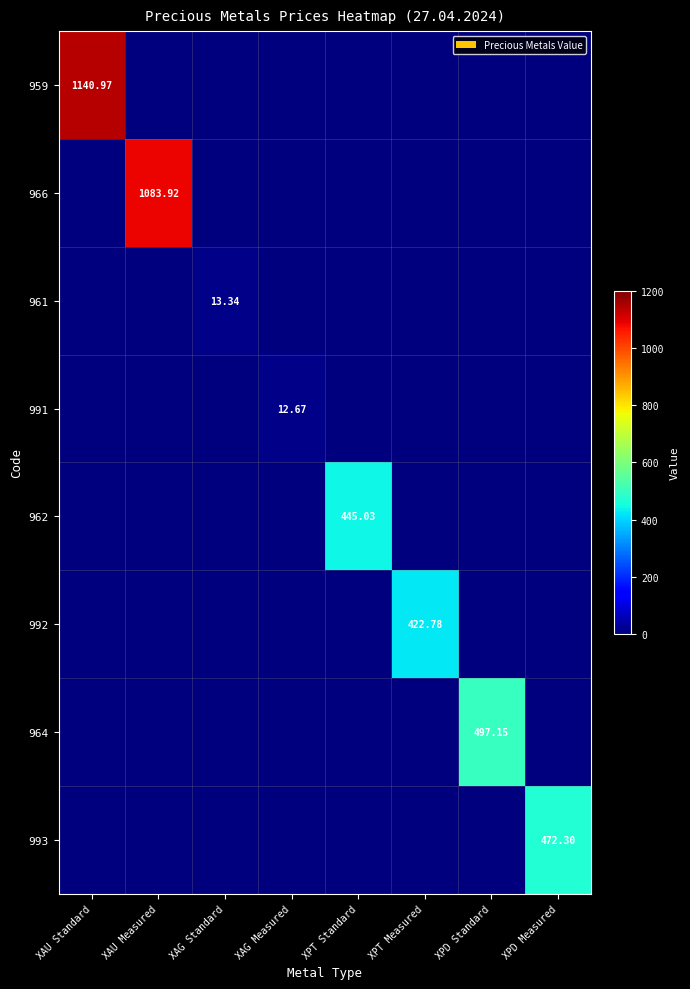

Which series changed the most between XPT Standard and XPD Standard?

964